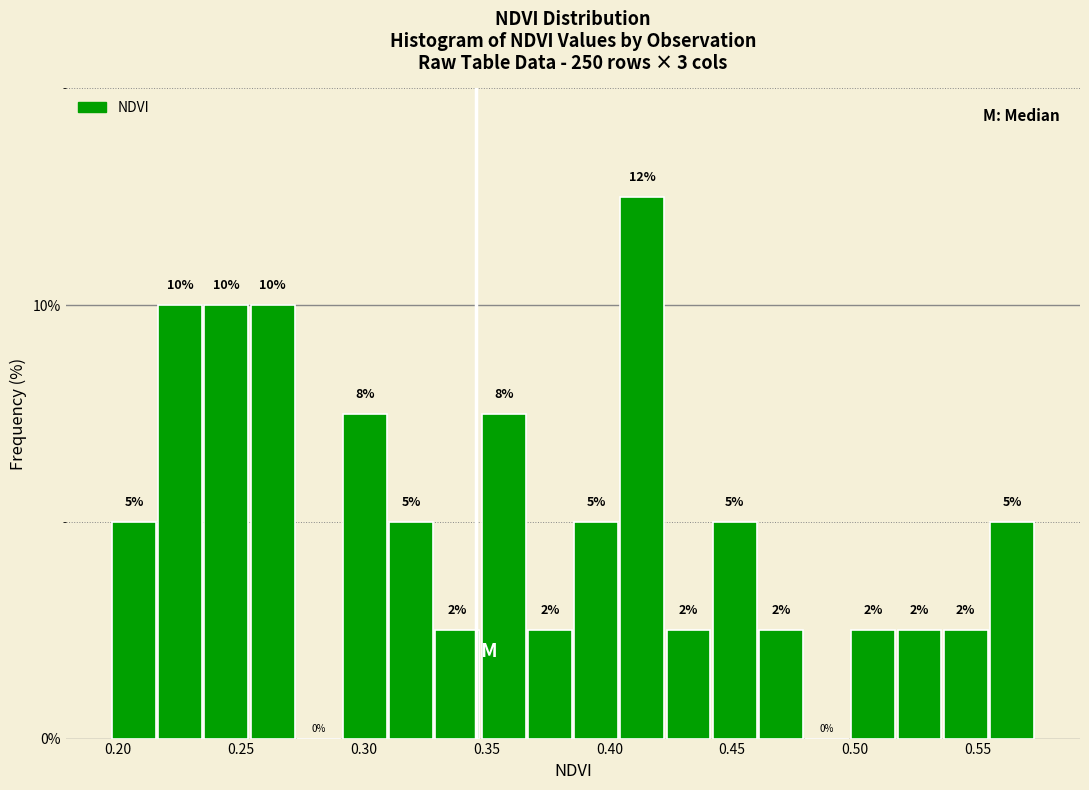

Around what value on the x-axis is the tallest bar? Give the approximate position of its centre, as read against the axis.

0.415